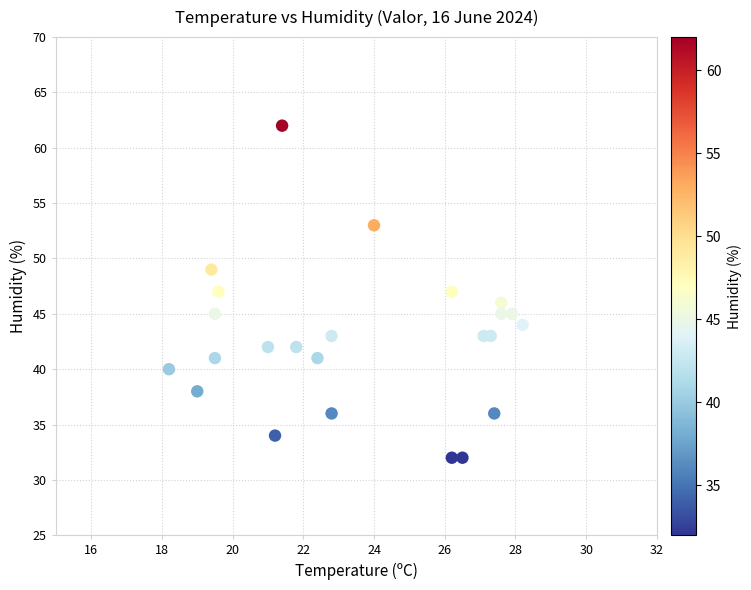

What is the range of Y values (max minus min)?

30